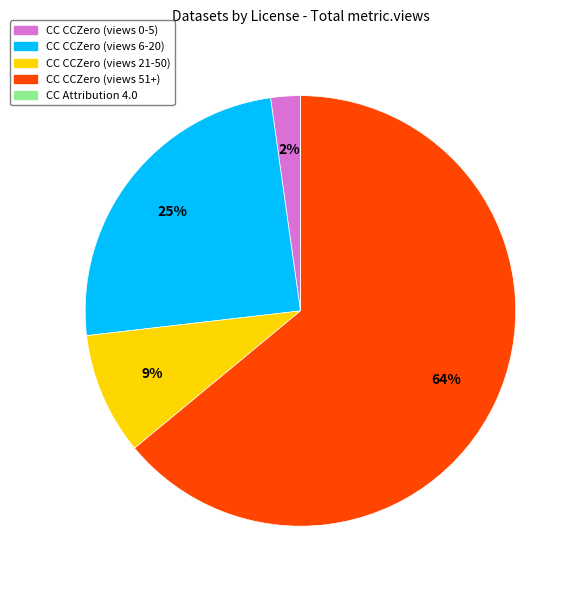

What is the largest slice in the pie chart?

CC CCZero (views 51+)